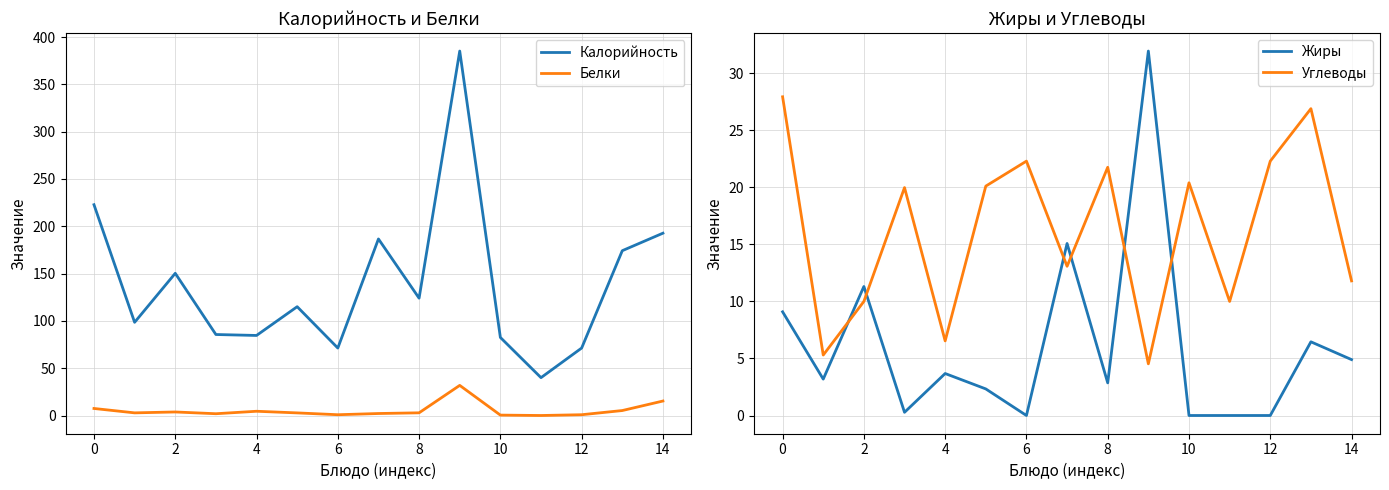

Is it true that Углеводы equals 27.9 at 0?

True